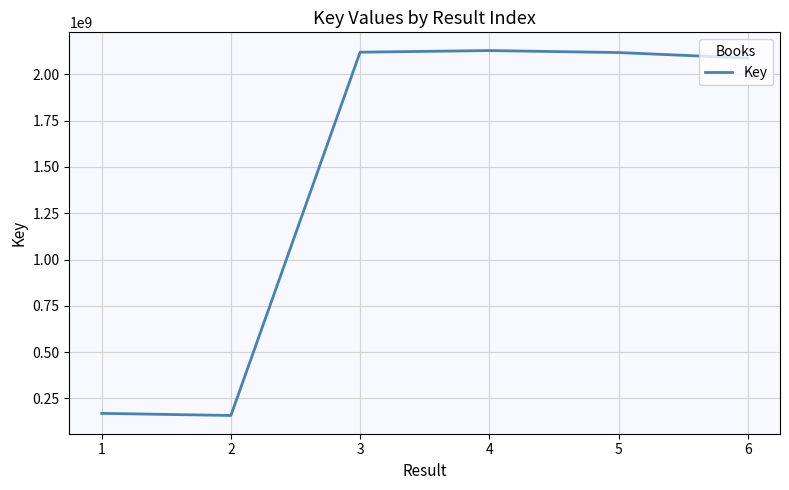

What is the difference between the second highest and second lowest values?

1951286441